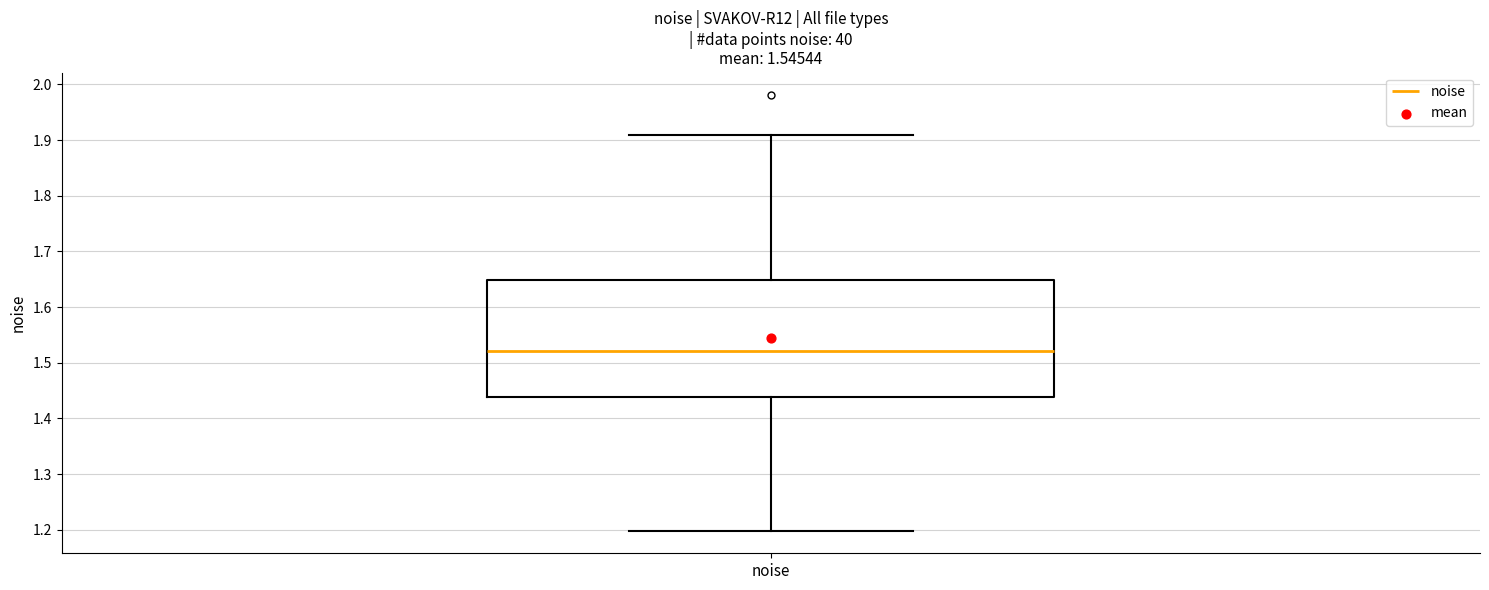

Read this box plot against the y-axis: the position of the median line, the range covered by the box, and the ends of both whiskers. The values are not printed on the chart, so give them approximately, as read against the axis.

median 1.52, box 1.44 to 1.65, whiskers 1.20 to 1.91